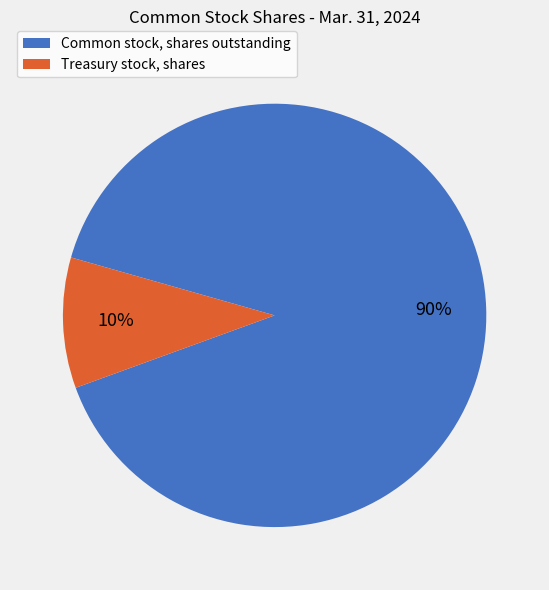

To the nearest percent, what is the combined percentage of Treasury stock, shares and Common stock, shares outstanding?

100%